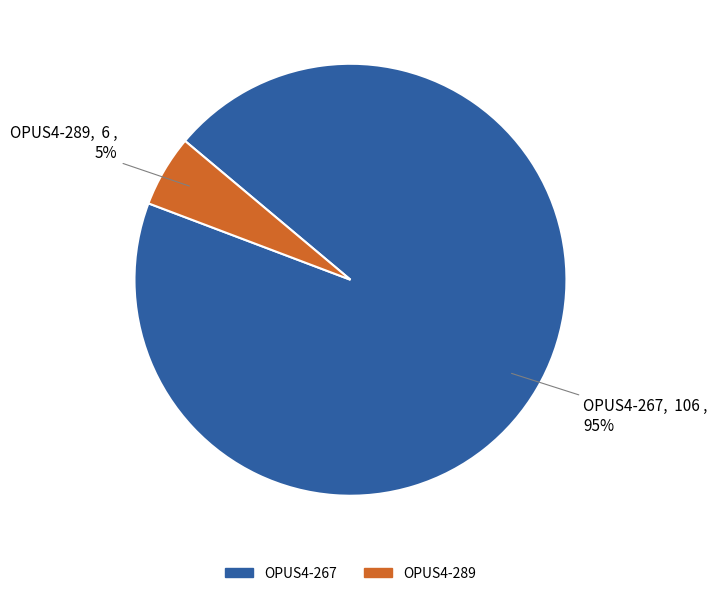

Is there any slice that represents more than half of the pie?

Yes